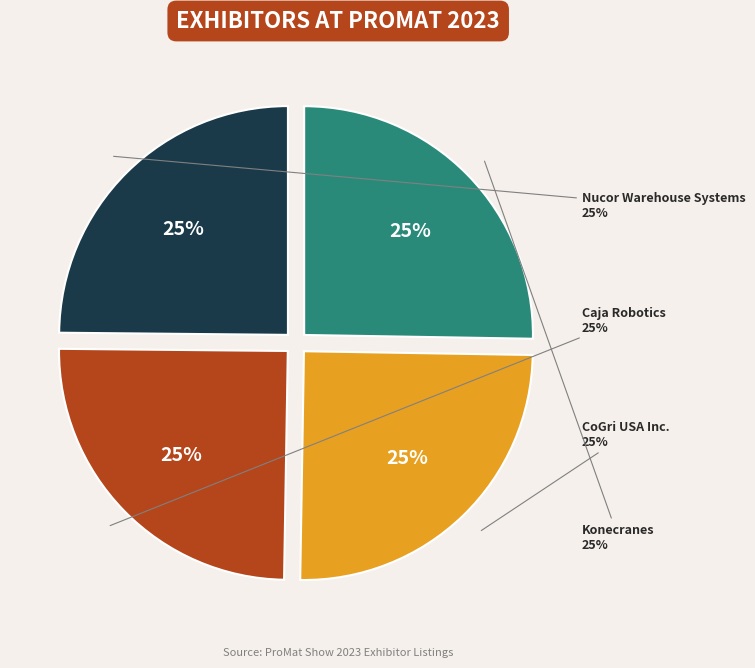

Is it true that Nucor Warehouse Systems is 25% of the pie?

True